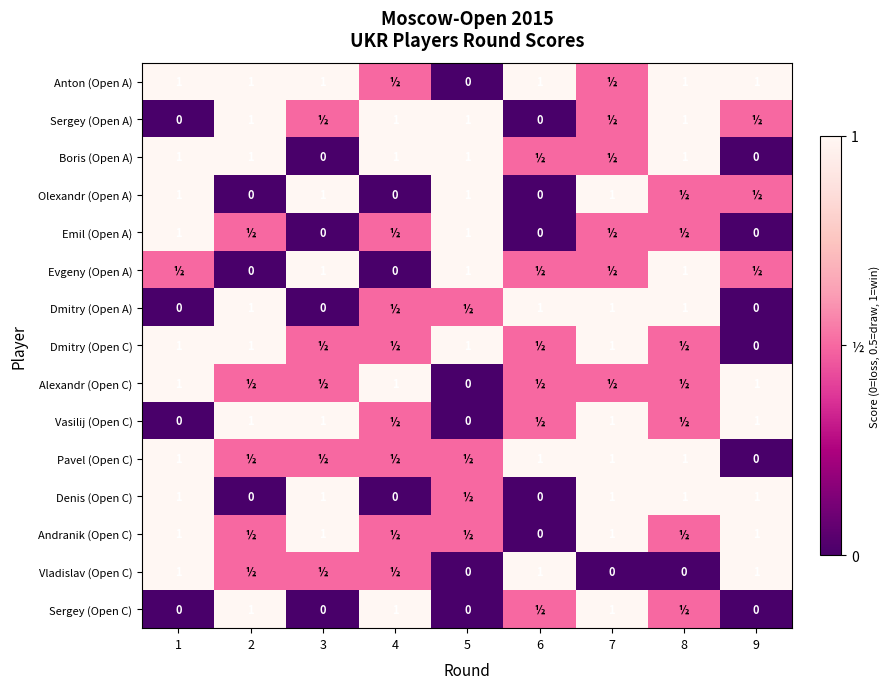

The Dmitry (Open A) series shows 0.5 at 8. True or false?

False